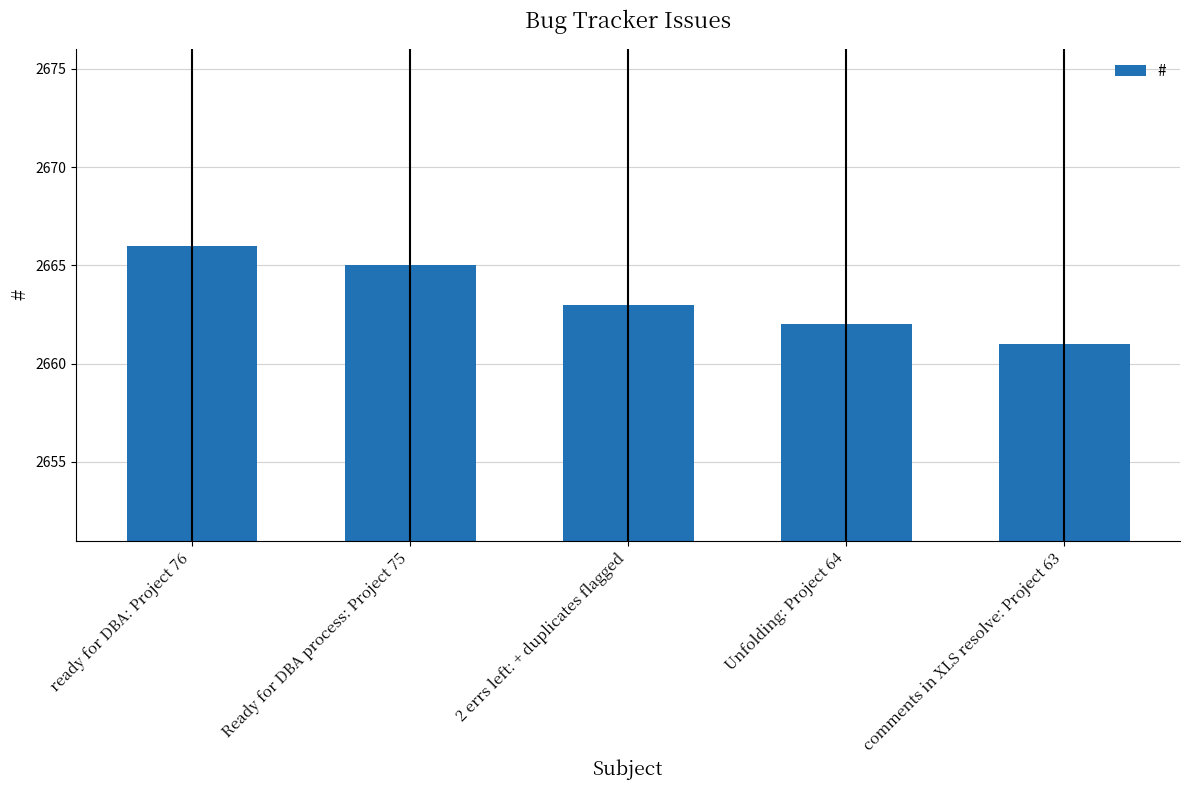

What is the sum of all values?

13317